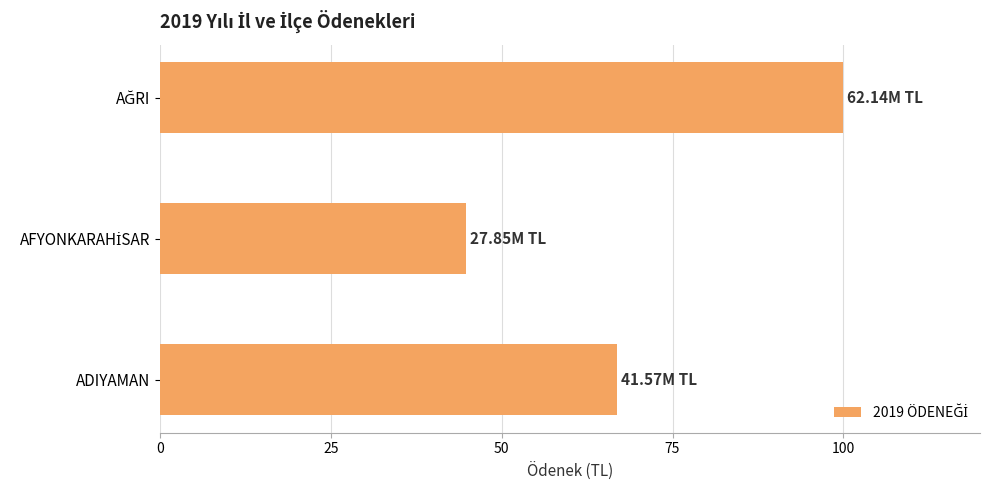

Where is the data nearest to the value 72?

ADIYAMAN